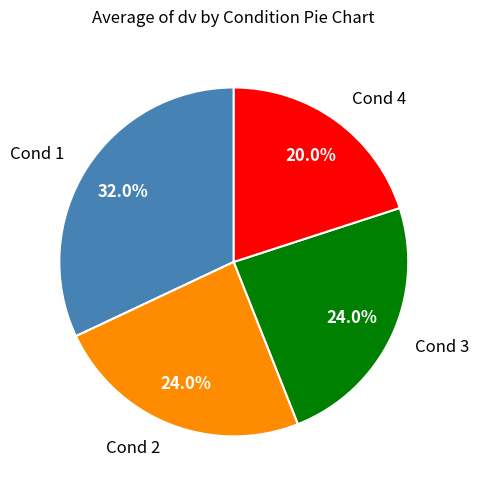

What is the largest slice in the pie chart?

Cond 1